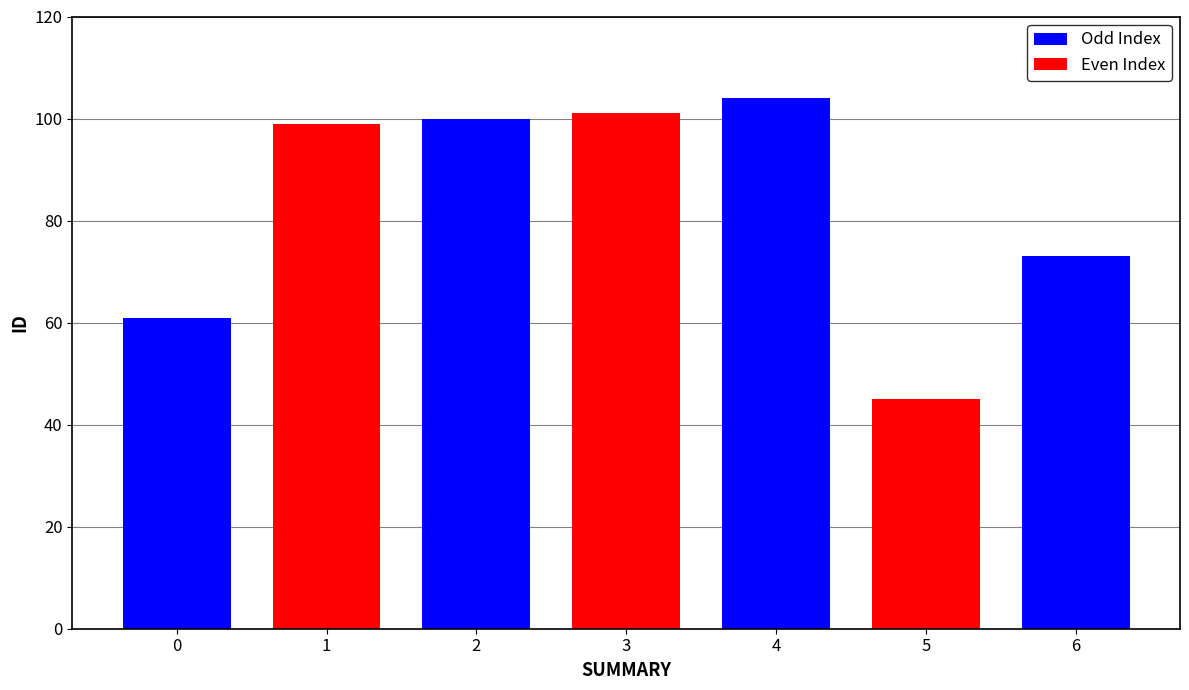

What is the smallest value displayed?

45